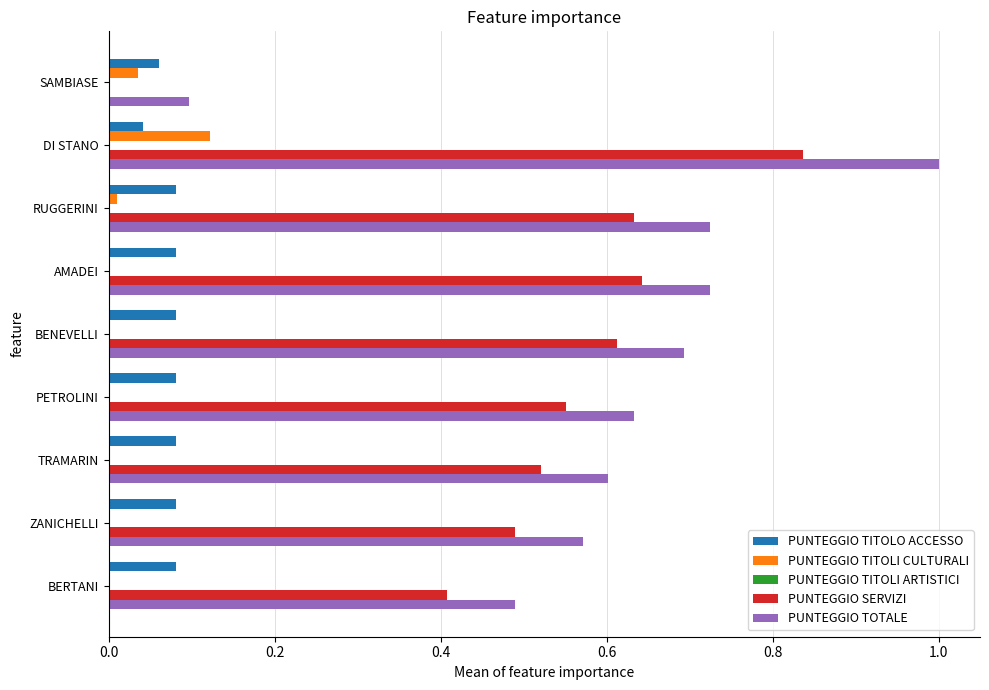

True or false: PUNTEGGIO SERVIZI has a value of 0.6 at AMADEI.

True